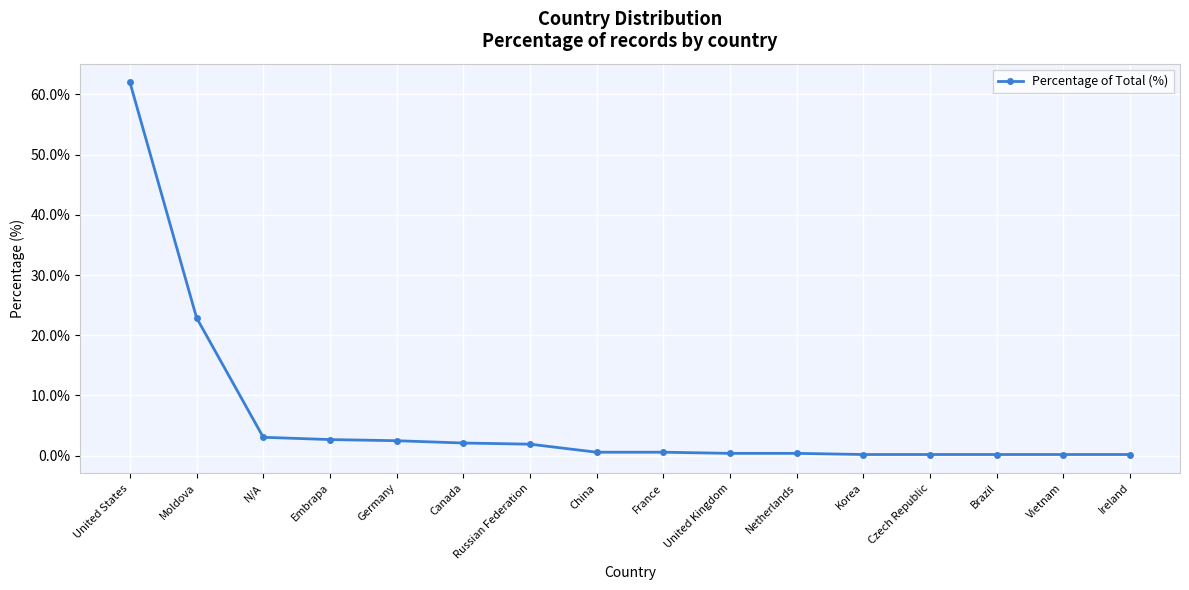

What is the change in value from Moldova to Embrapa?

-20.2